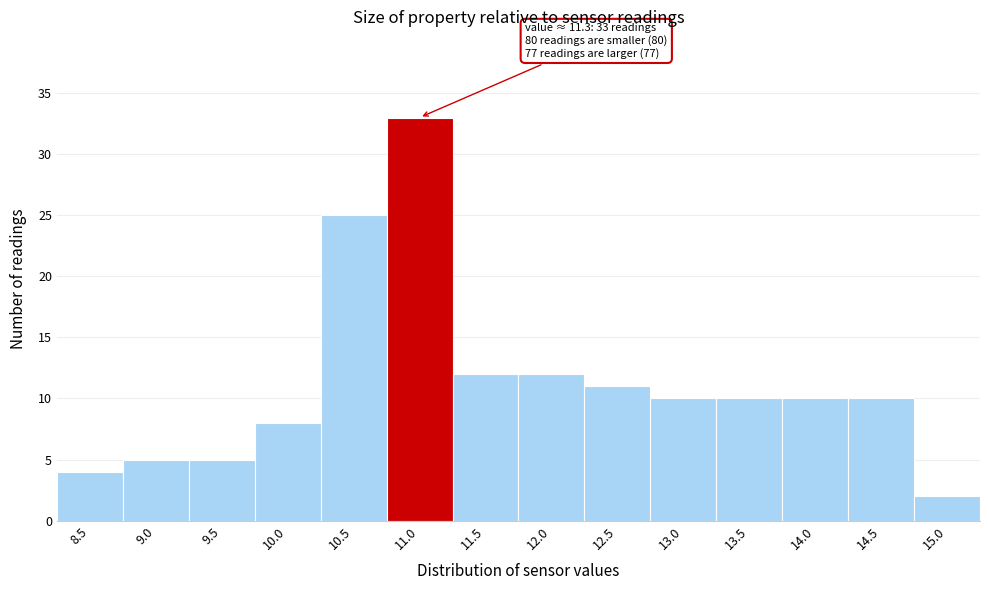

Reading left to right, transcribe all the data shown in this chart.

4	5	5	8	25	33	12	12	11	10	10	10	10	2